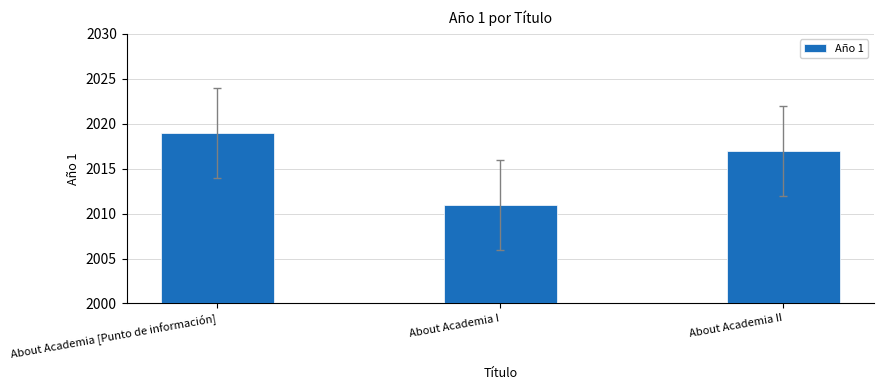

The value at About Academia II is 2017. True or false?

True